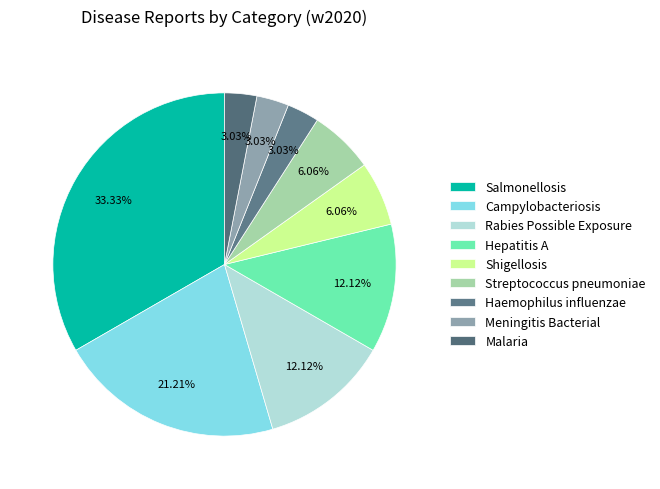

What percentage is the Streptococcus pneumoniae slice, to the nearest percent?

6%